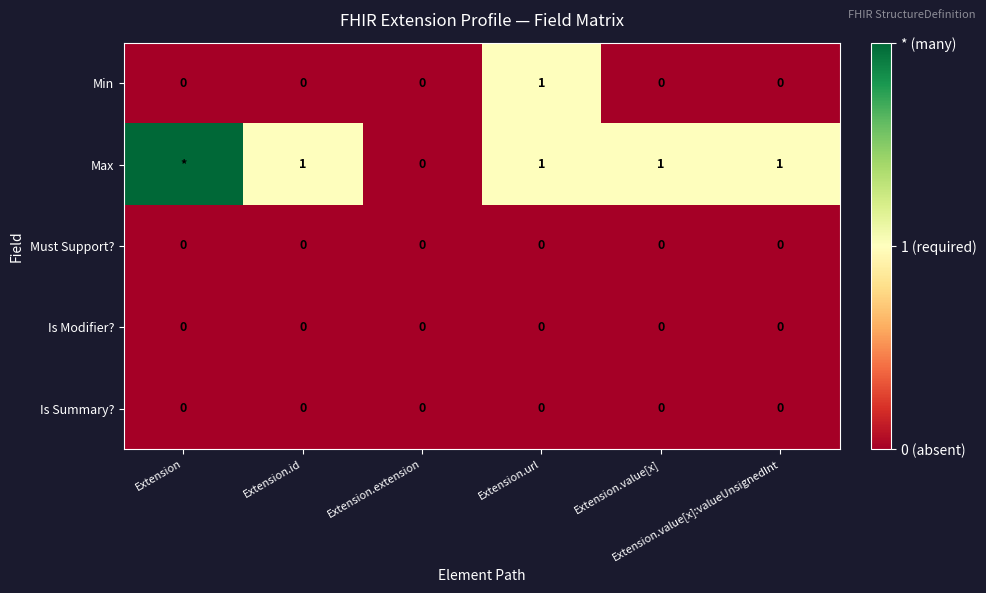

Rank the series by their maximum value, from highest to lowest.

Max, Min, Must Support?, Is Modifier?, Is Summary?